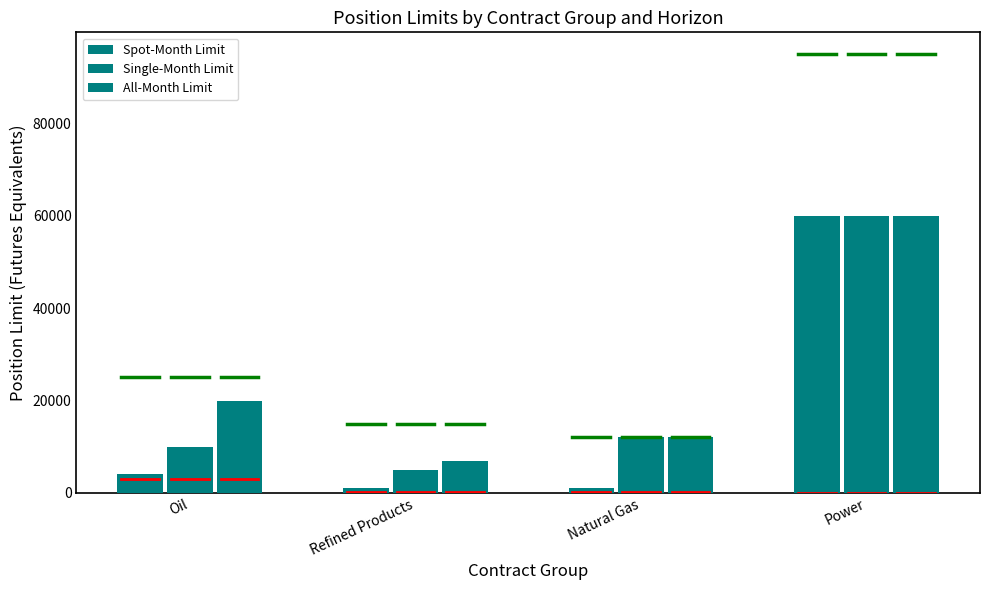

How many bars are there in each group?

3